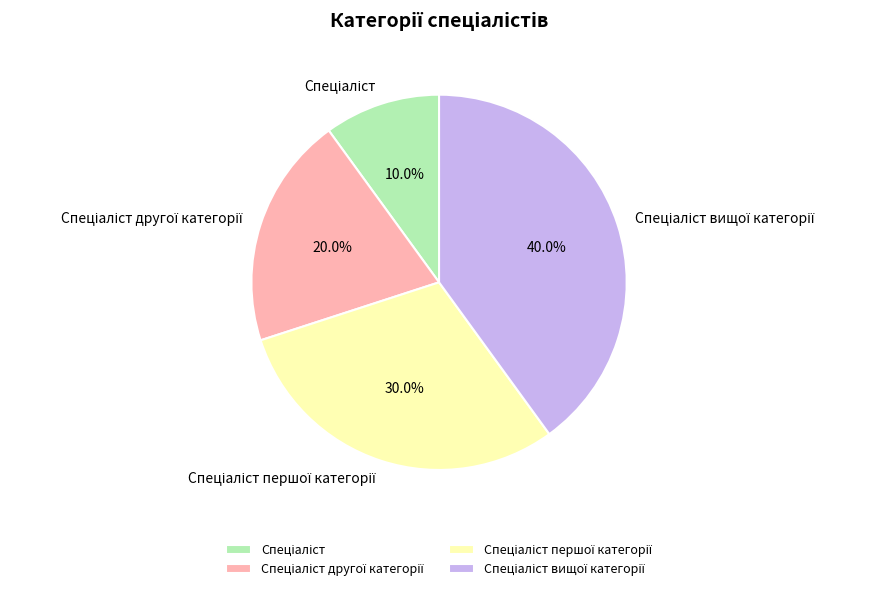

Is there a majority slice in this chart?

No